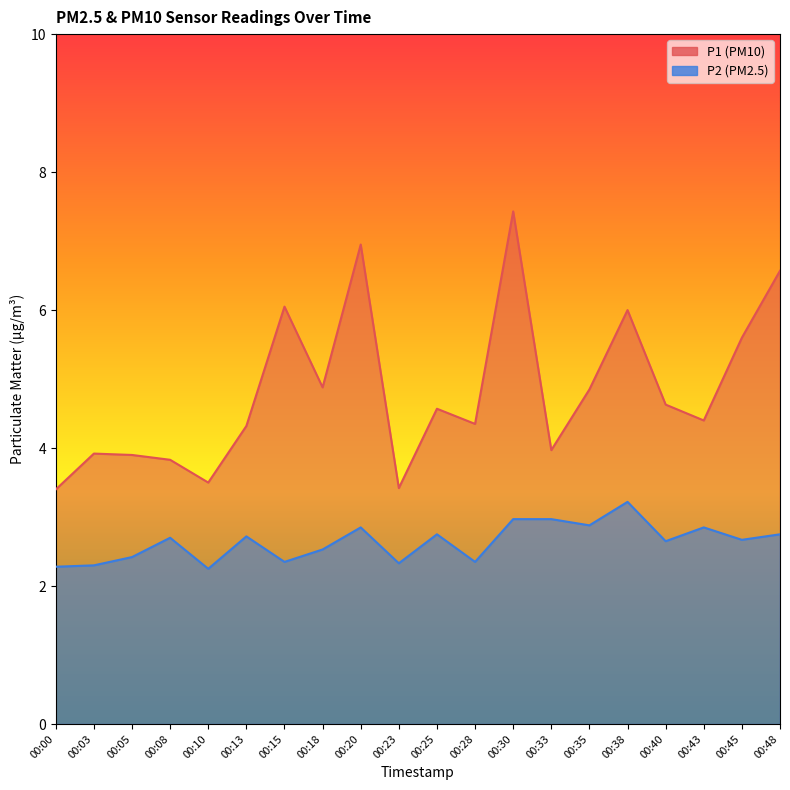

In P1, how many points are lower than both neighbors (excluding endpoints)?

6